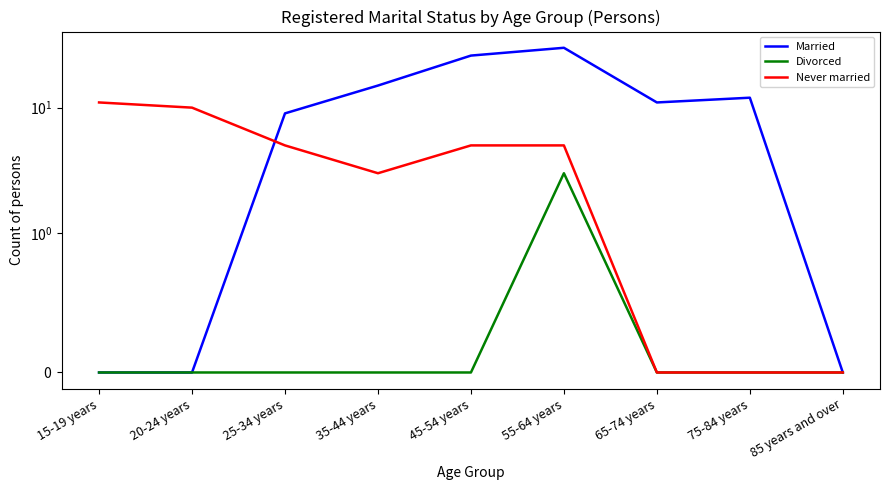

Rank the series at 15-19 years from lowest to highest value.

Married, Divorced, Never married